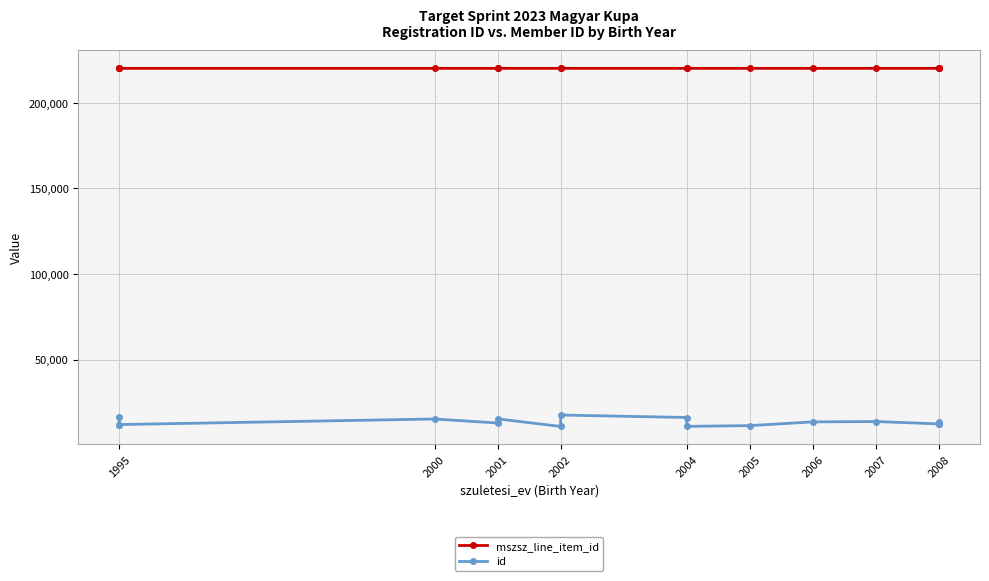

Is the value of id at 2008 greater than the value of mszsz_line_item_id at 2004?

No